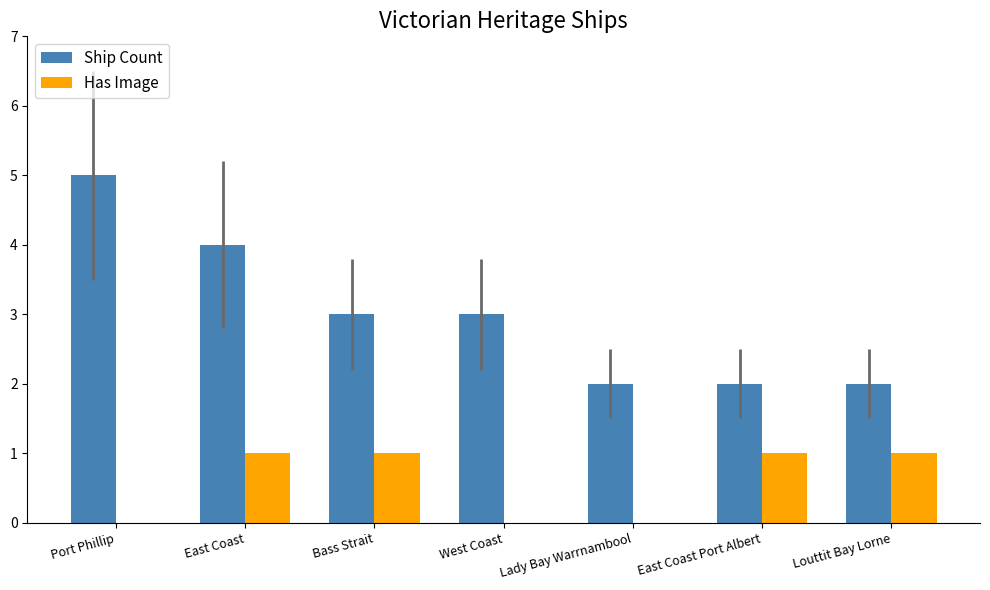

Which category has the highest value across all series?

Port Phillip